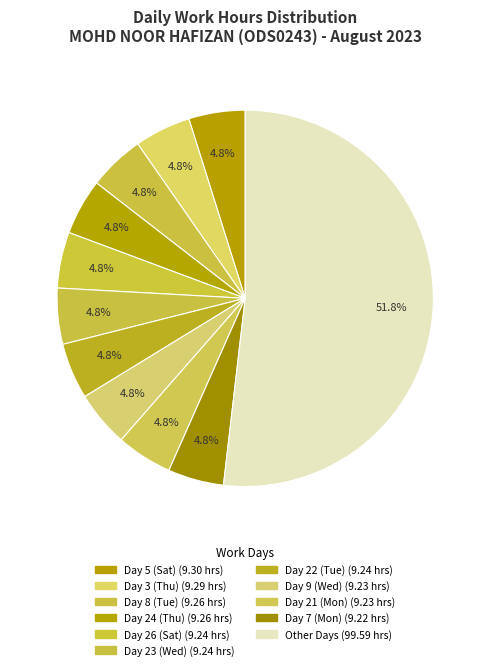

How many segments does this pie chart have?

11